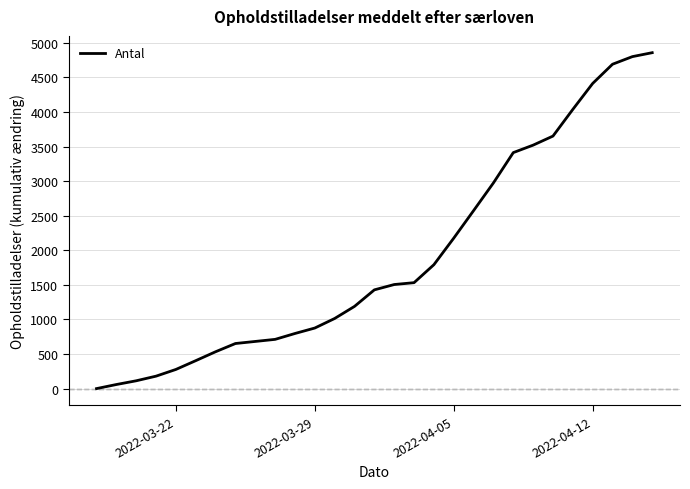

How many lines are shown in the chart?

1